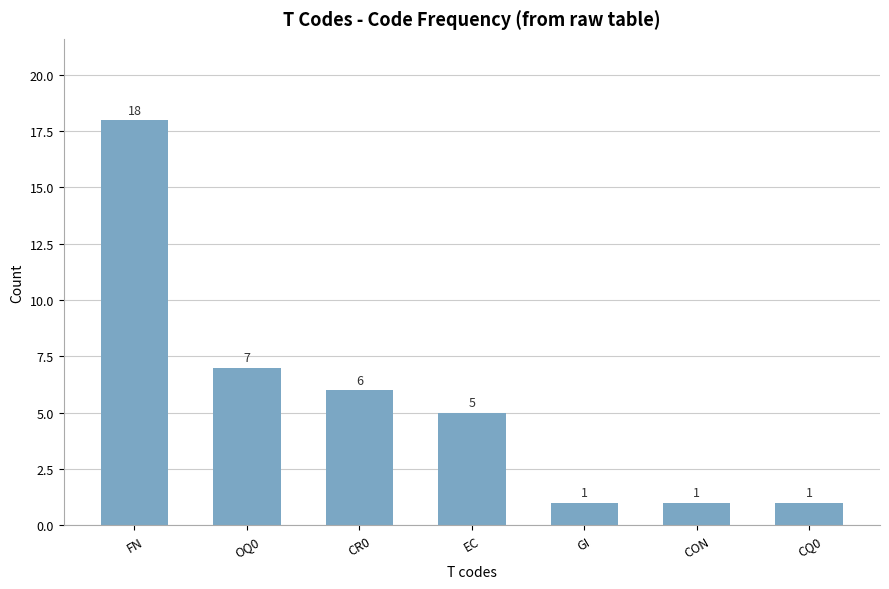

What is the change in value from FN to GI?

-17